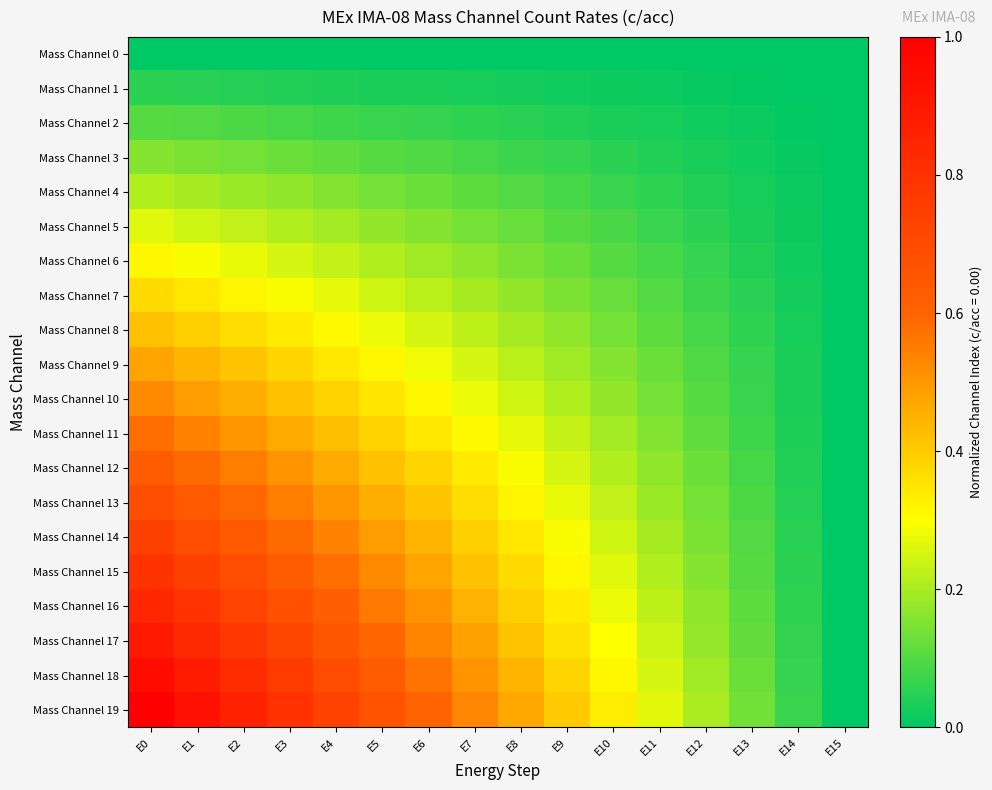

Count the number of categories in the chart.

16